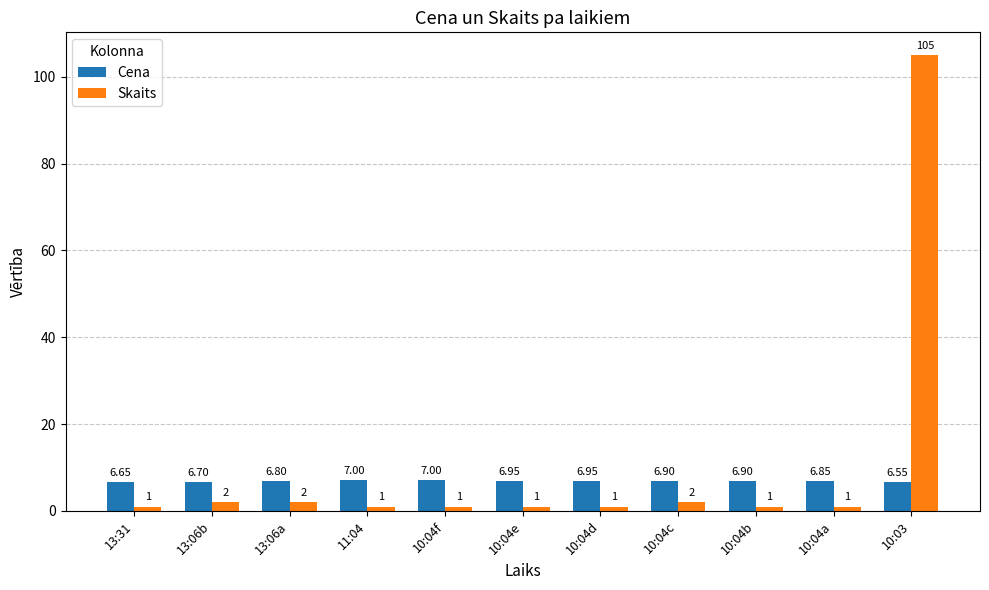

Which category has the highest value across all series?

10:03